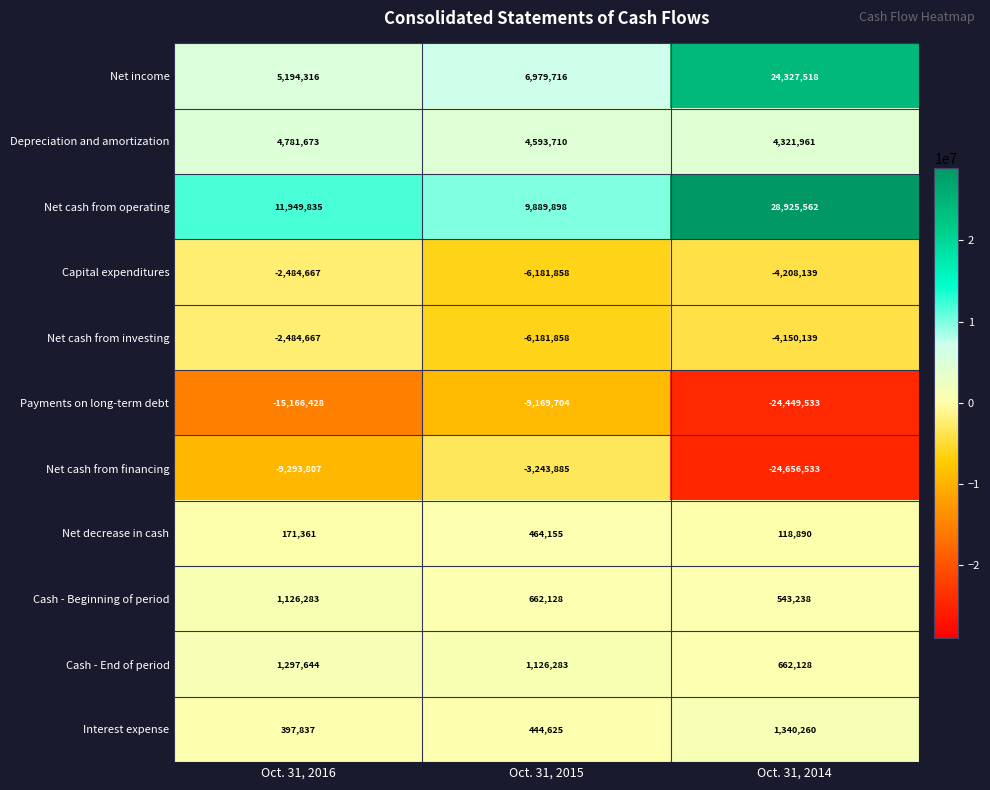

At which label is Interest expense closest to 869048?

Oct. 31, 2015